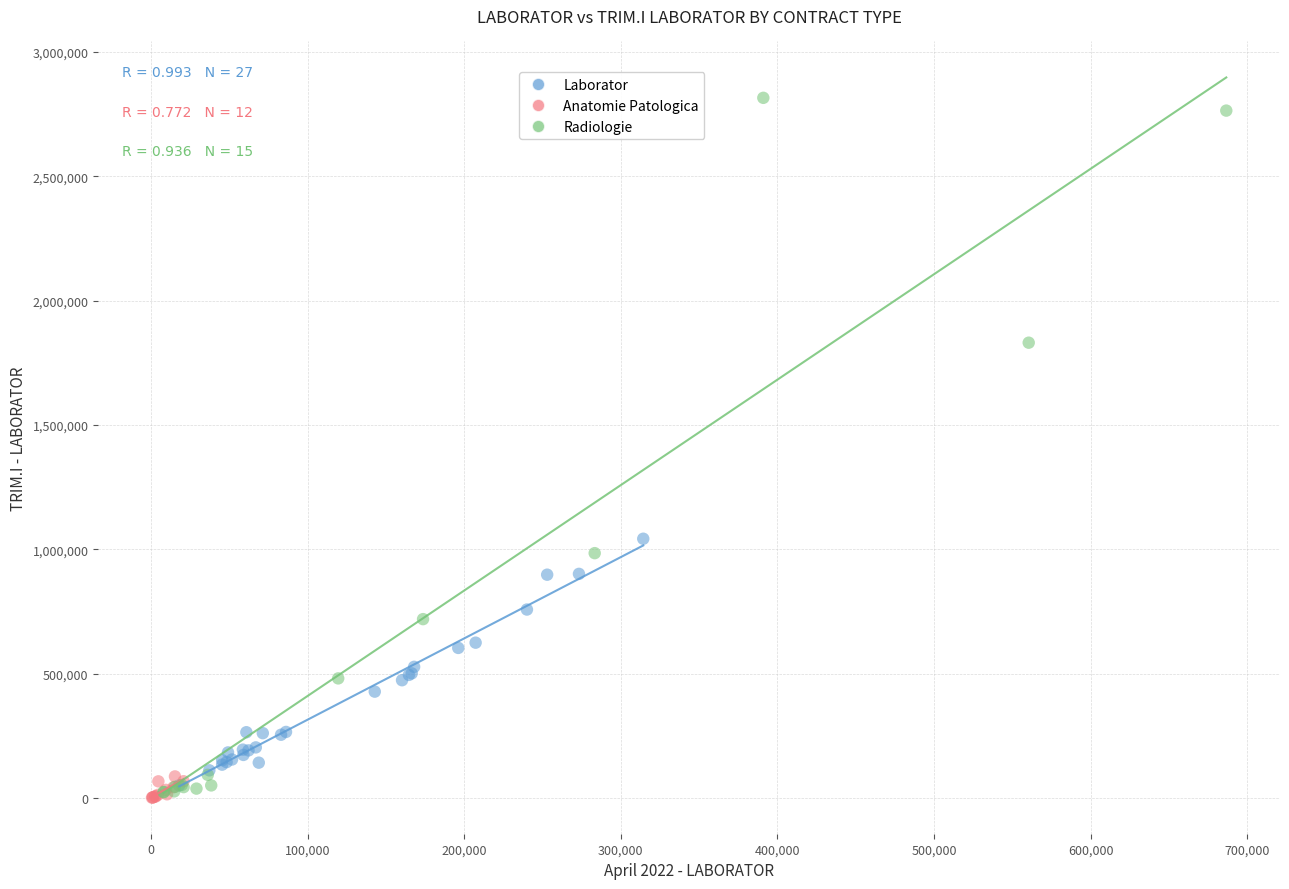

Which series reaches the maximum Y coordinate?

Radiologie